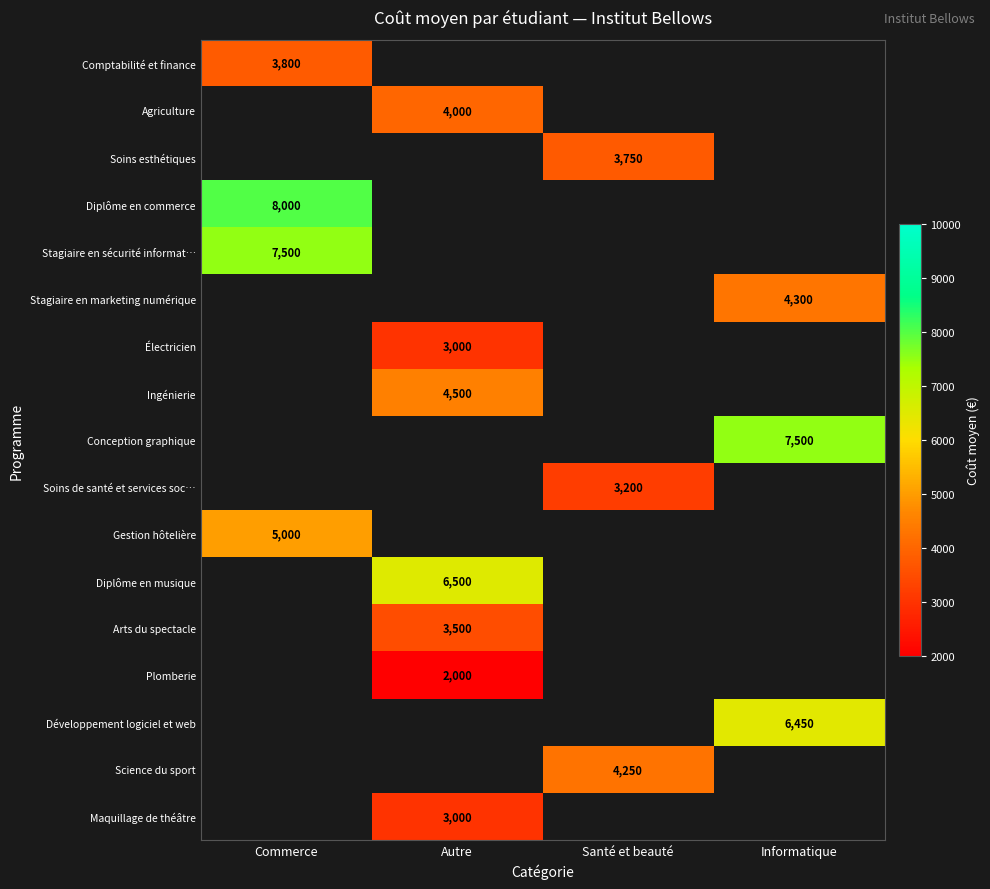

The value of Gestion hôtelière at Commerce is 7286. True or false?

False